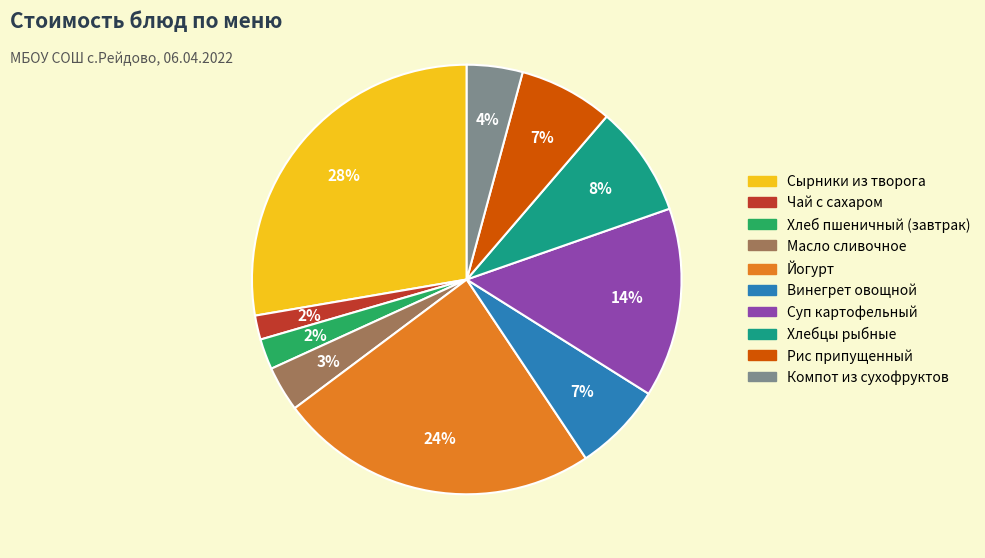

Does Рис припущенный represent more than half of the total?

No